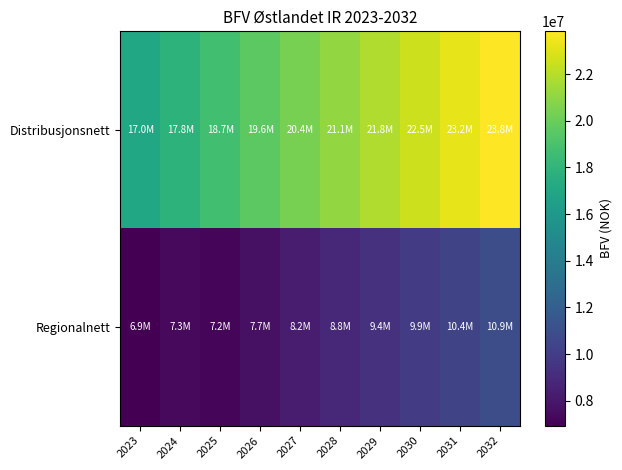

What is the smallest value displayed?

6936451.7